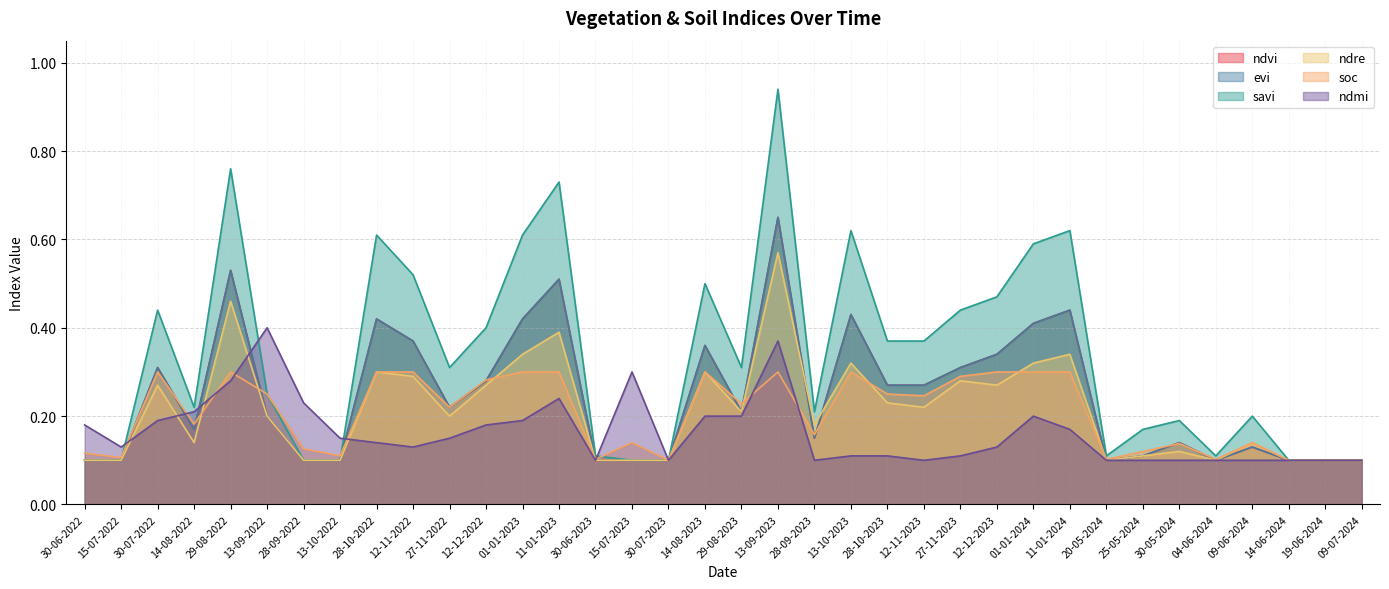

At 13-10-2023, list the series in order from smallest to largest.

ndmi, soc, ndre, ndvi, evi, savi